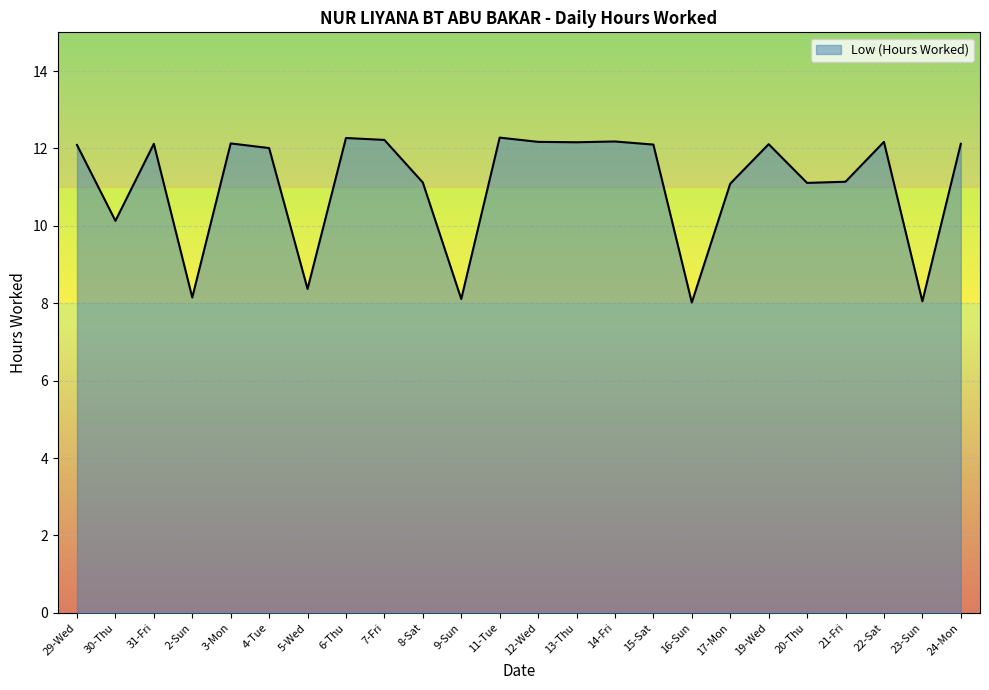

What is the ratio of the value at 31-Fri to the value at 21-Fri?

1.1